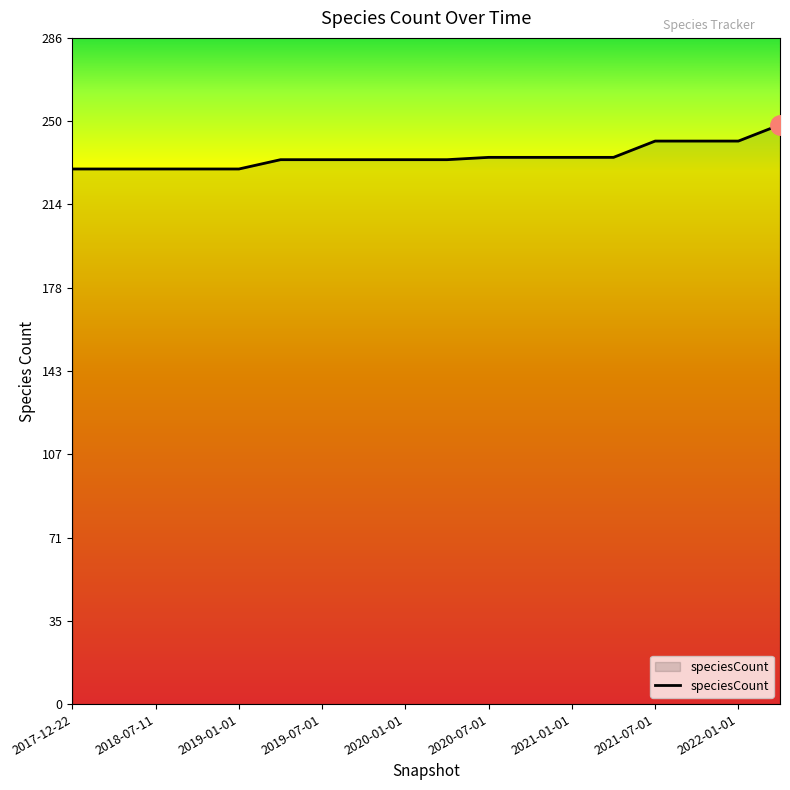

How many lines are shown in the chart?

1